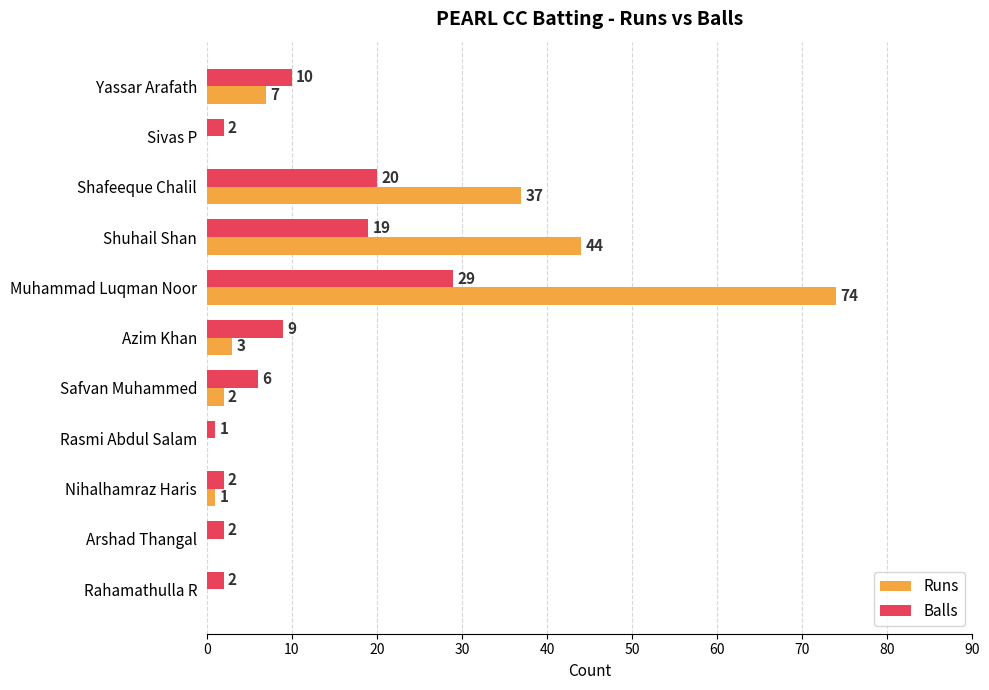

Count the number of categories in the chart.

11